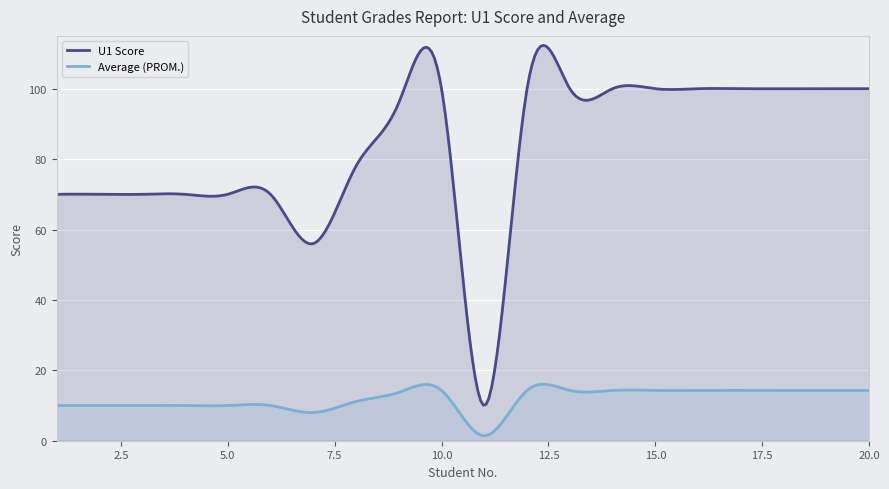

What is the minimum value for Average (PROM.)?

1.4